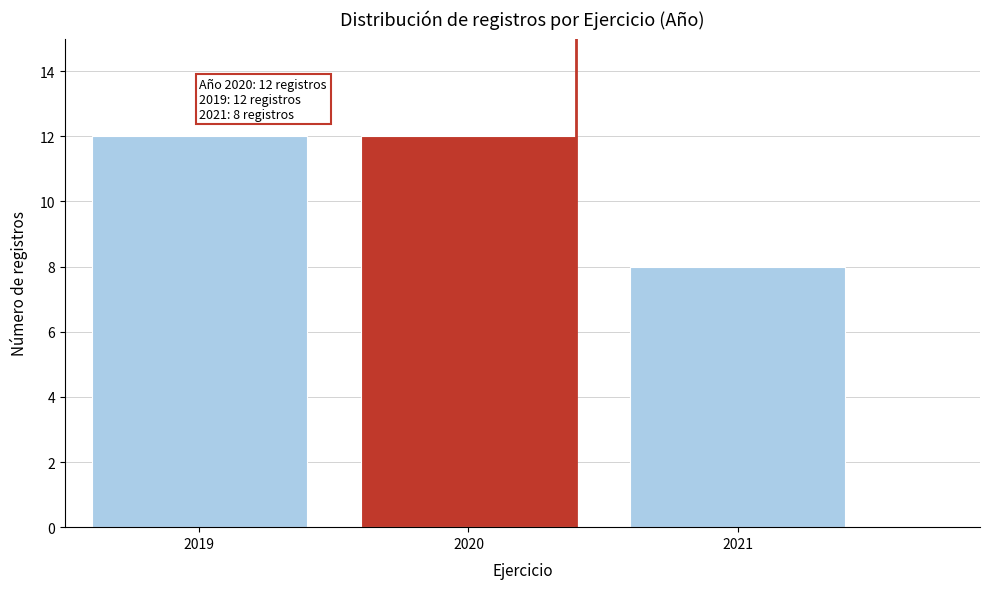

Reading right to left, transcribe all the data shown in this chart.

8	12	12